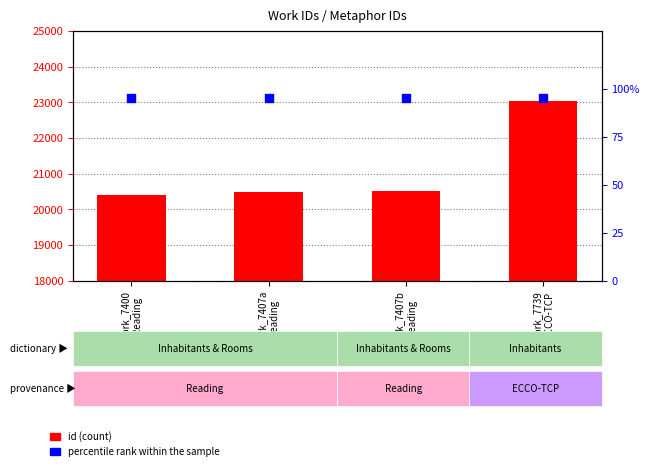

Which series contains the highest Y value?

id